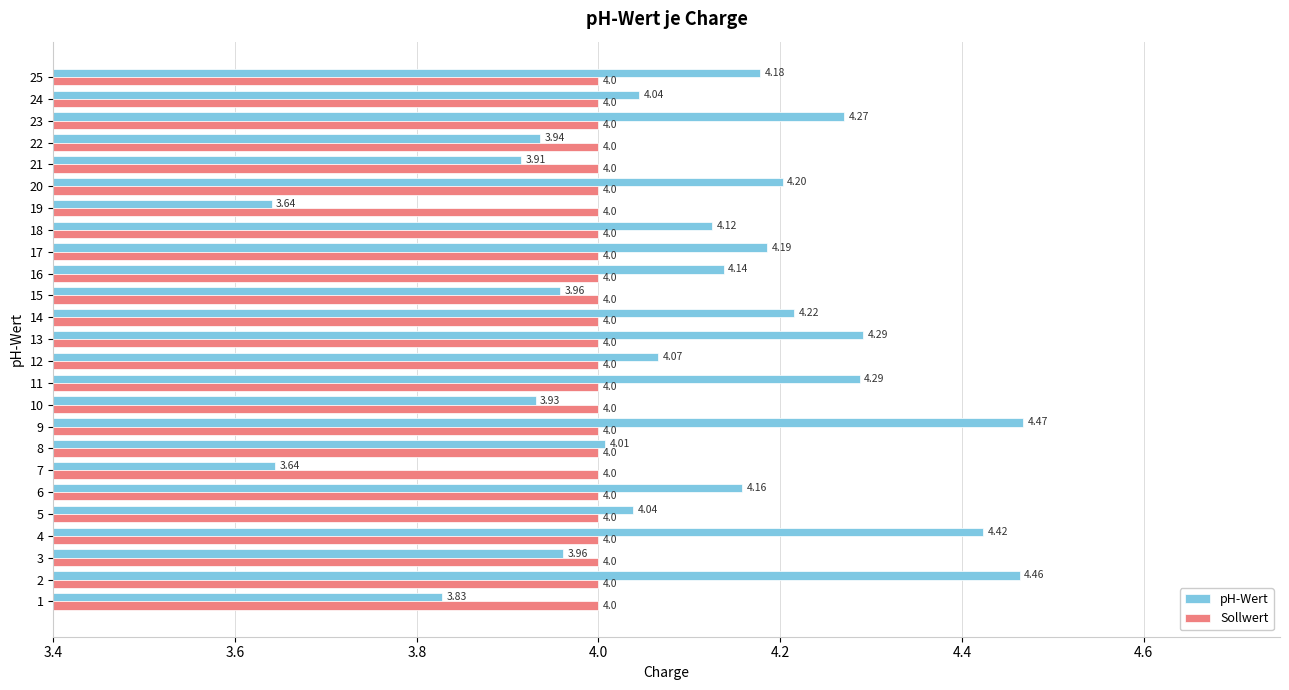

How many data points does each series have?

25